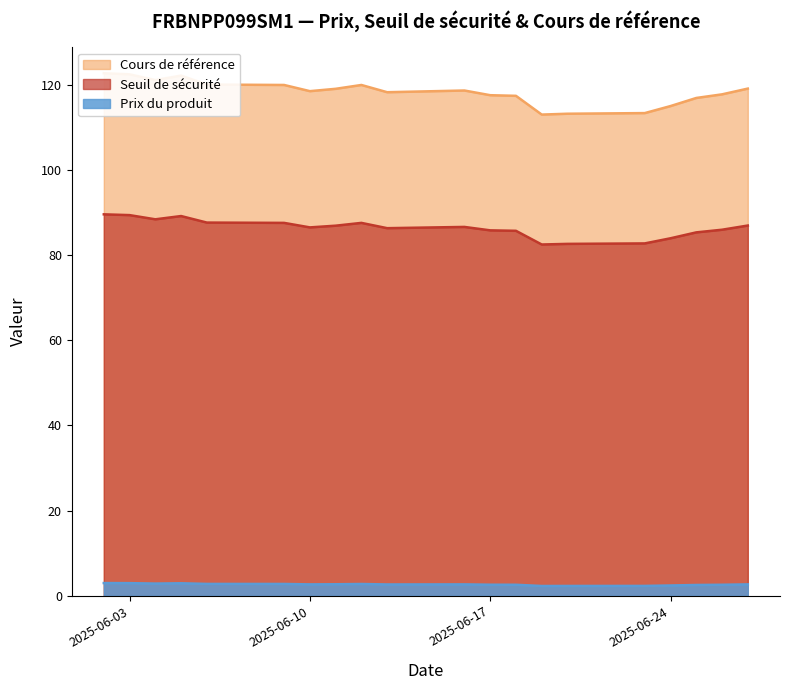

What is the minimum value for Seuil de sécurité?

82.5